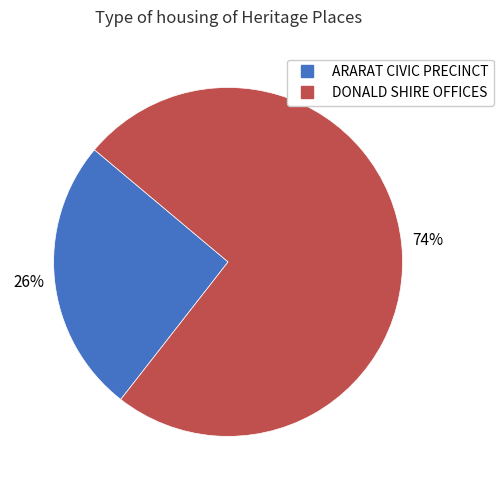

Is DONALD SHIRE OFFICES the majority of the pie?

Yes